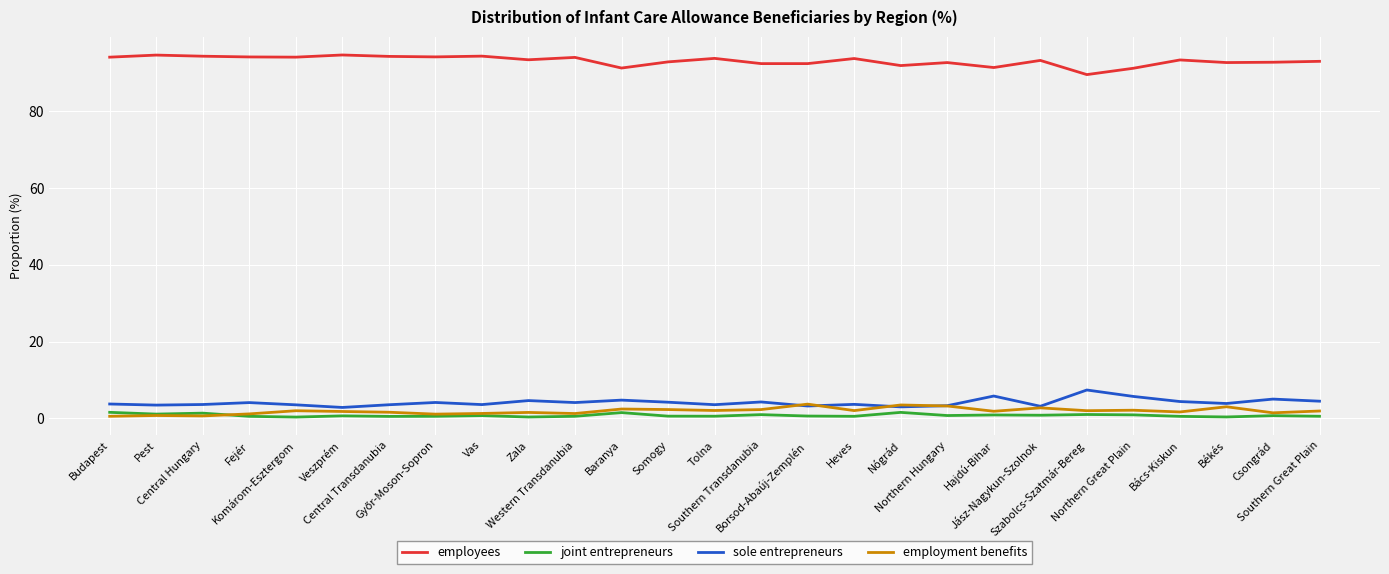

True or false: employment benefits and employees cross at least once.

False